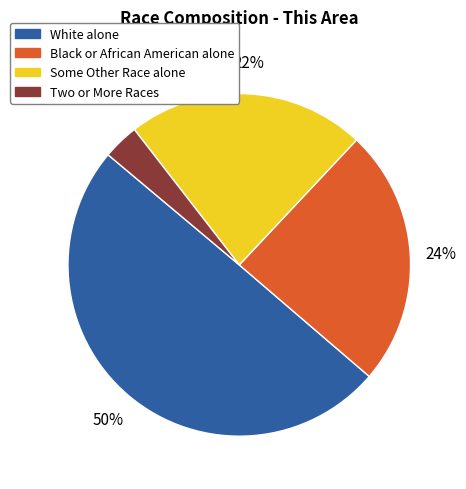

Rank the categories by value from lowest to highest.

Two or More Races, Some Other Race alone, Black or African American alone, White alone